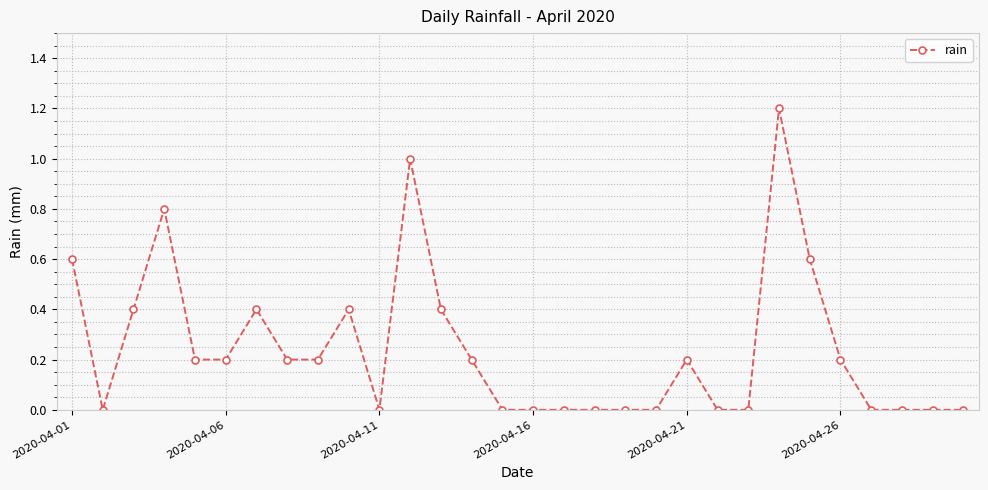

What is the greatest value displayed?

1.2